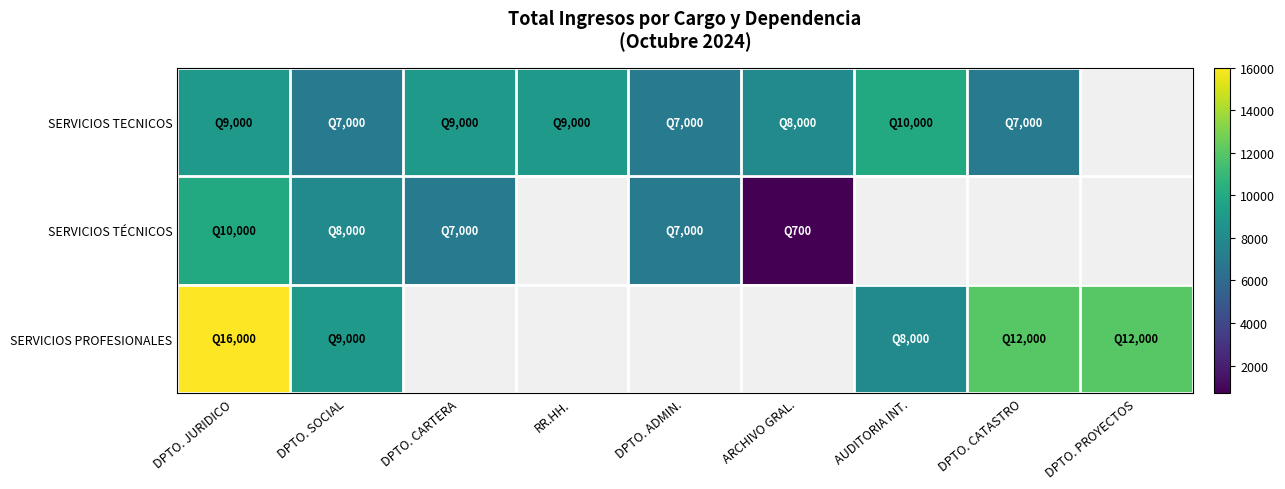

At which category is the sum across all series the highest?

DPTO. JURIDICO